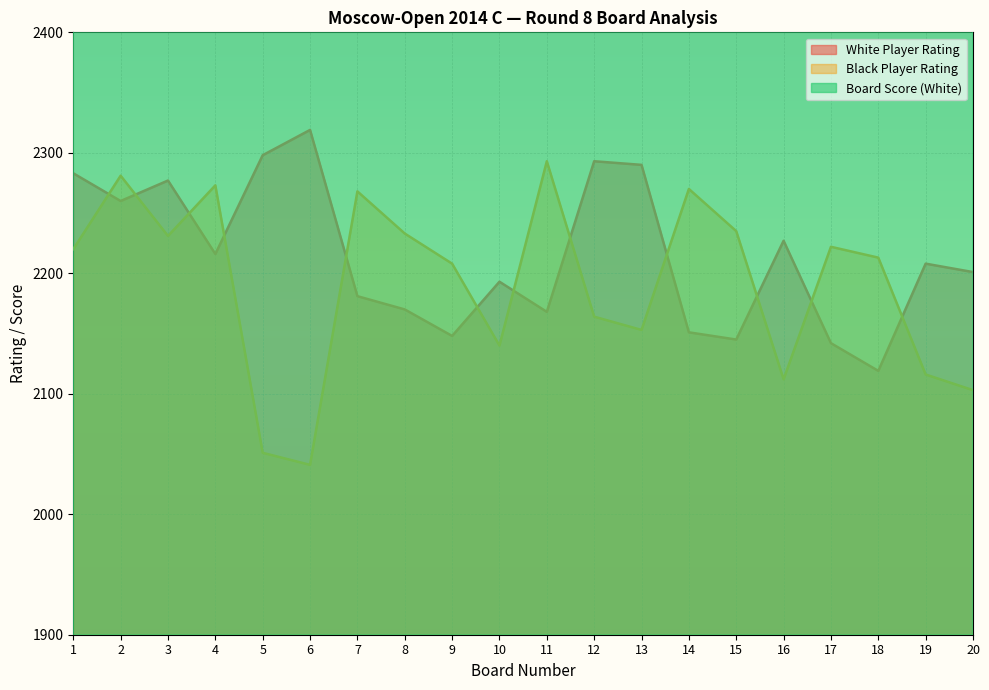

True or false: Black Player Rating has more than 2 points higher than both neighbors.

True